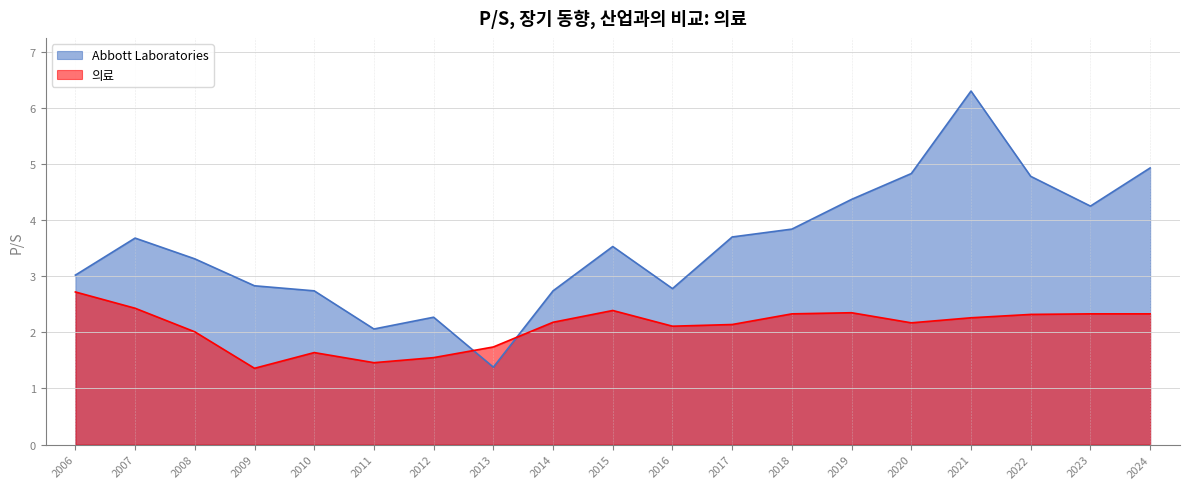

How many values in the 의료 series are below 2?

5